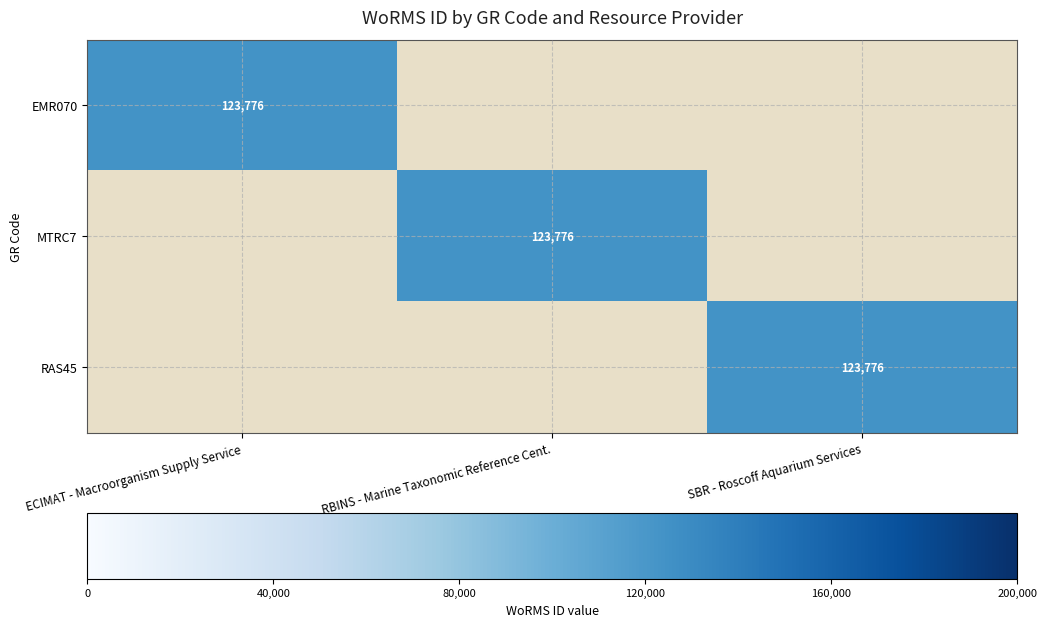

True or false: RAS45 has a value of 123776 at SBR - Roscoff Aquarium Services.

True